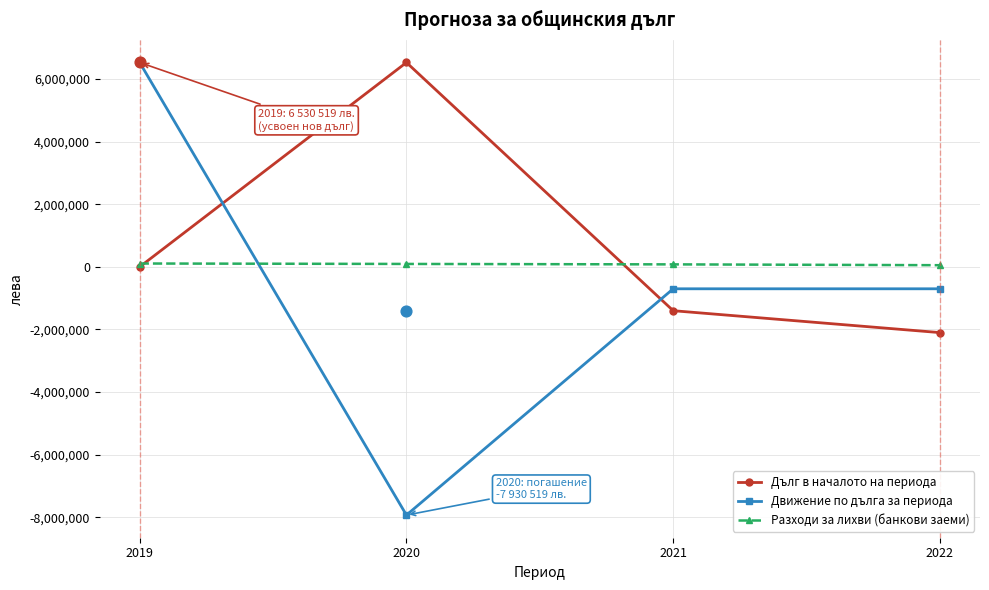

At which category is the sum across all series the highest?

2019